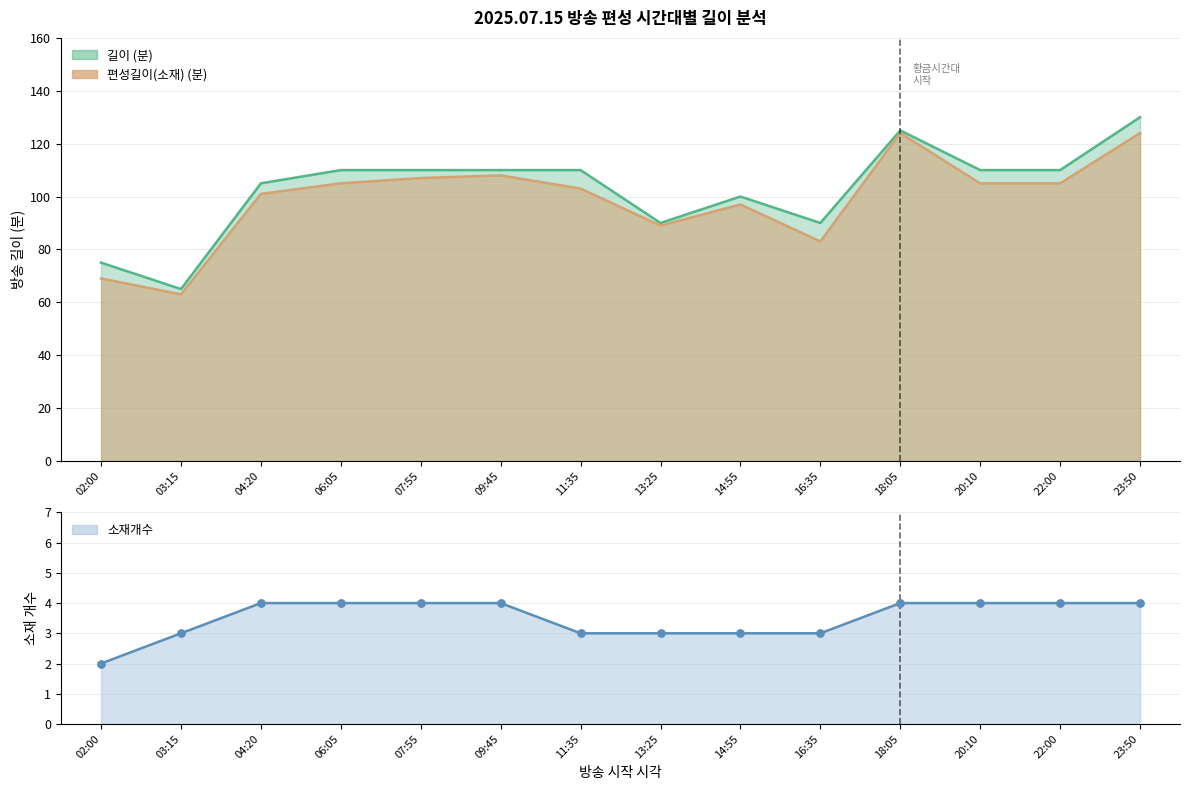

What is the total value across all series at 20:10?

219